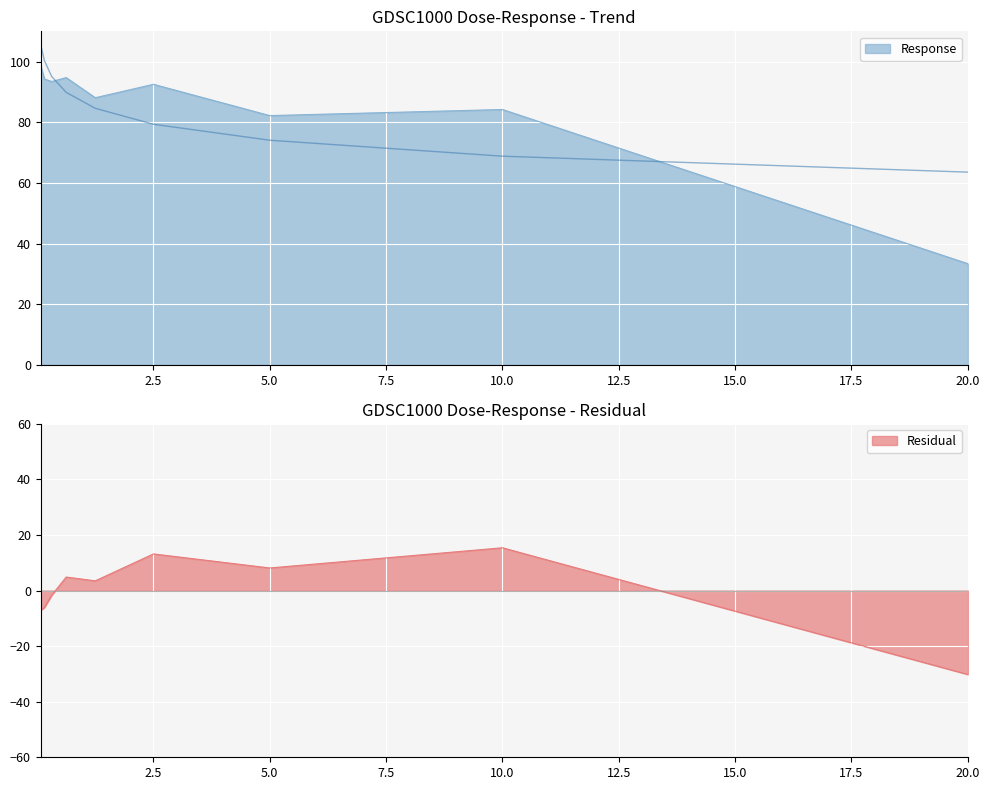

What is the label of the 6th point from the right?

0.625